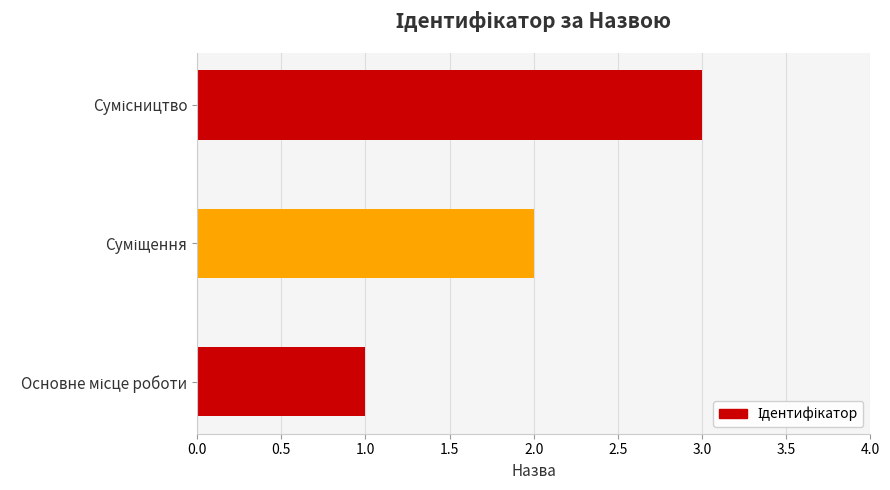

What is the greatest value displayed?

3